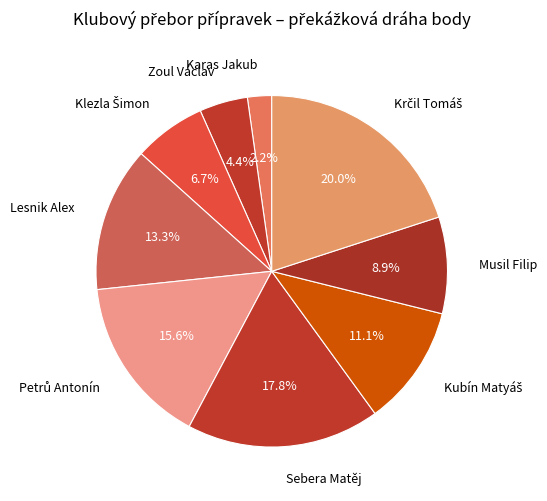

The Sebera Matěj slice represents 18% of the pie. True or false?

True